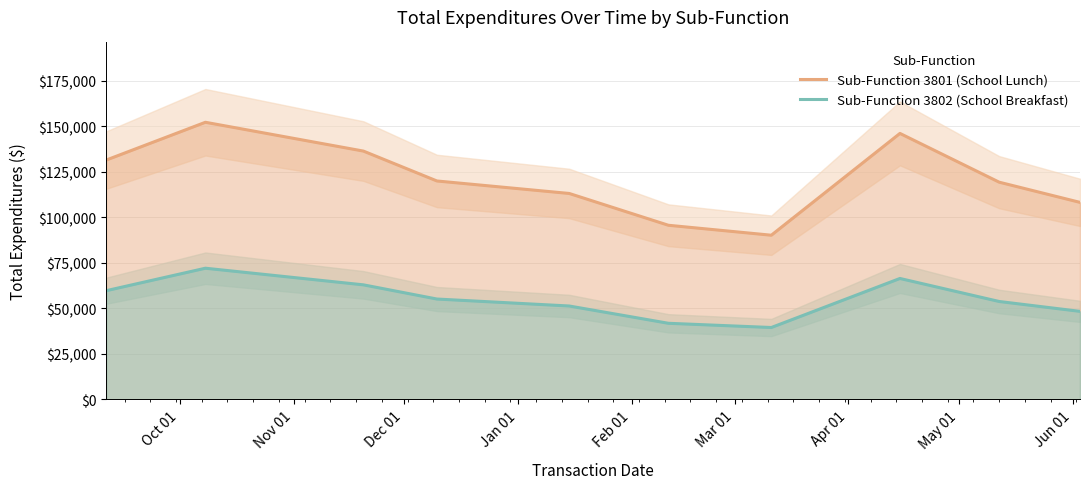

Count the number of data series in this chart.

2